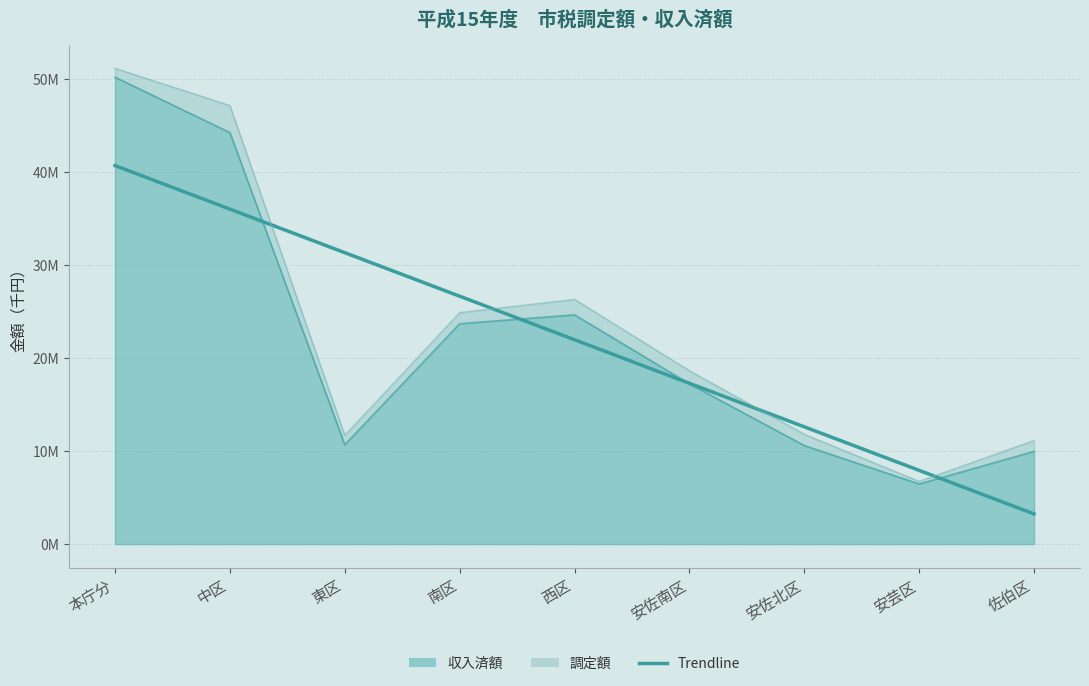

How many interior local valleys does the 調定額 series have?

2